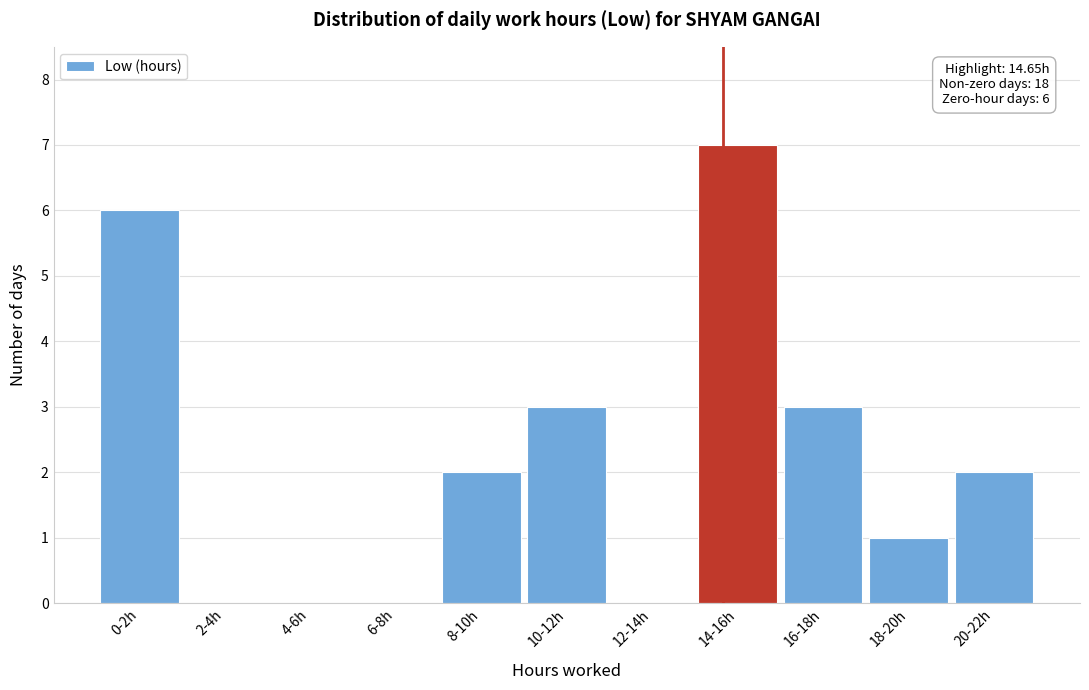

Reading left to right, what are all the values shown in this chart?

0-2h=6	2-4h=0	4-6h=0	6-8h=0	8-10h=2	10-12h=3	12-14h=0	14-16h=7	16-18h=3	18-20h=1	20-22h=2